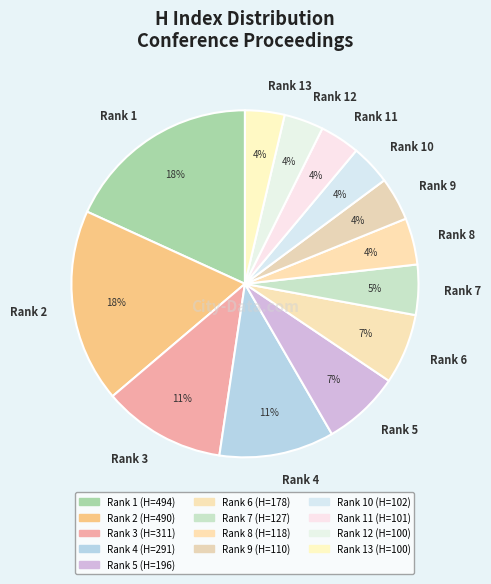

Between Rank 1 and Rank 3, which is larger?

Rank 1